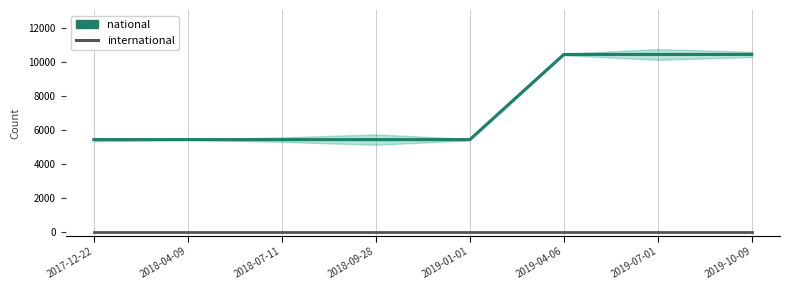

How many values in the national series exceed 5437?

3